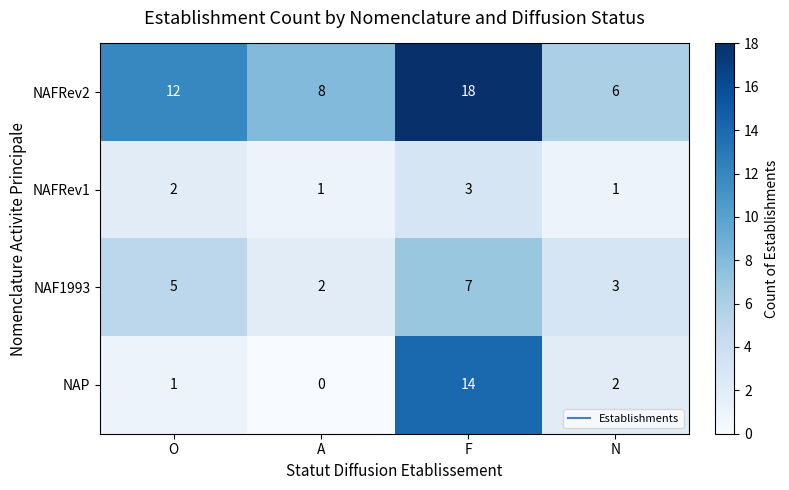

Reading left to right, extract all data points from this chart.

NAFRev2: O=12	A=8	F=18	N=6
NAFRev1: O=2	A=1	F=3	N=1
NAF1993: O=5	A=2	F=7	N=3
NAP: O=1	A=0	F=14	N=2